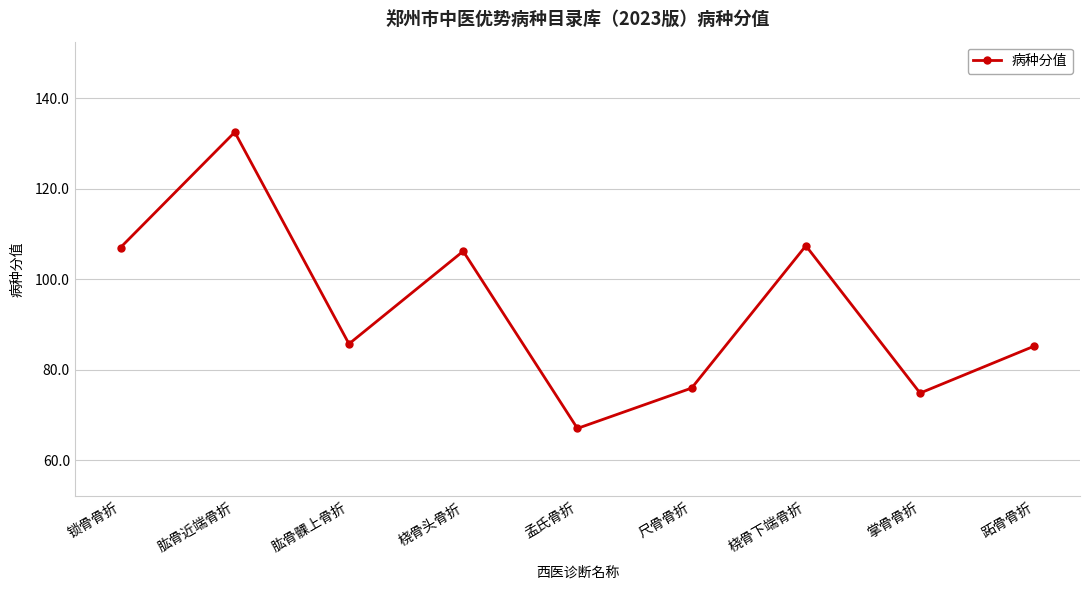

True or false: the data has more than 0 interior local peaks.

True